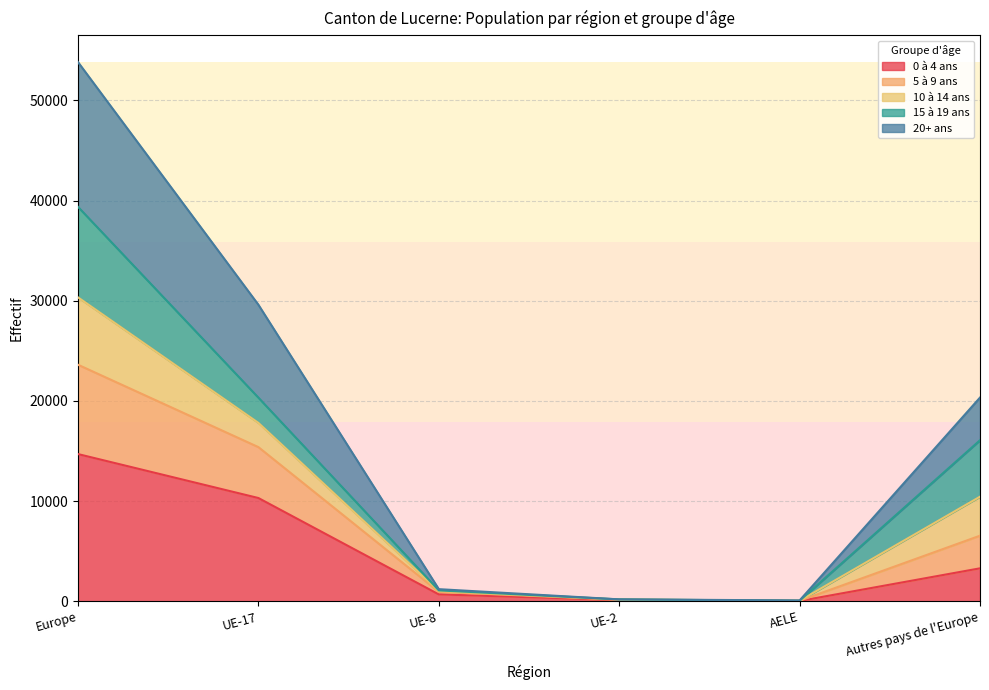

At which label does 0 à 4 ans reach its peak?

Europe